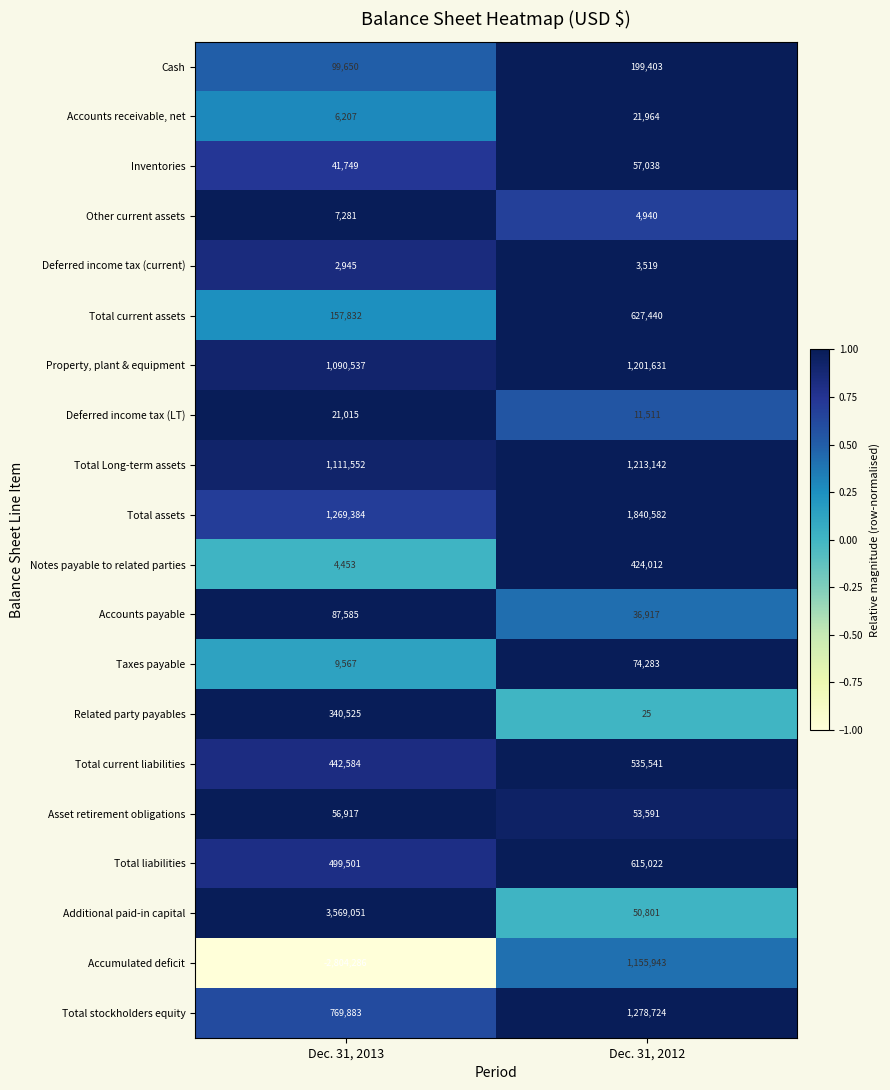

At which category is the sum across all series the highest?

Dec. 31, 2012